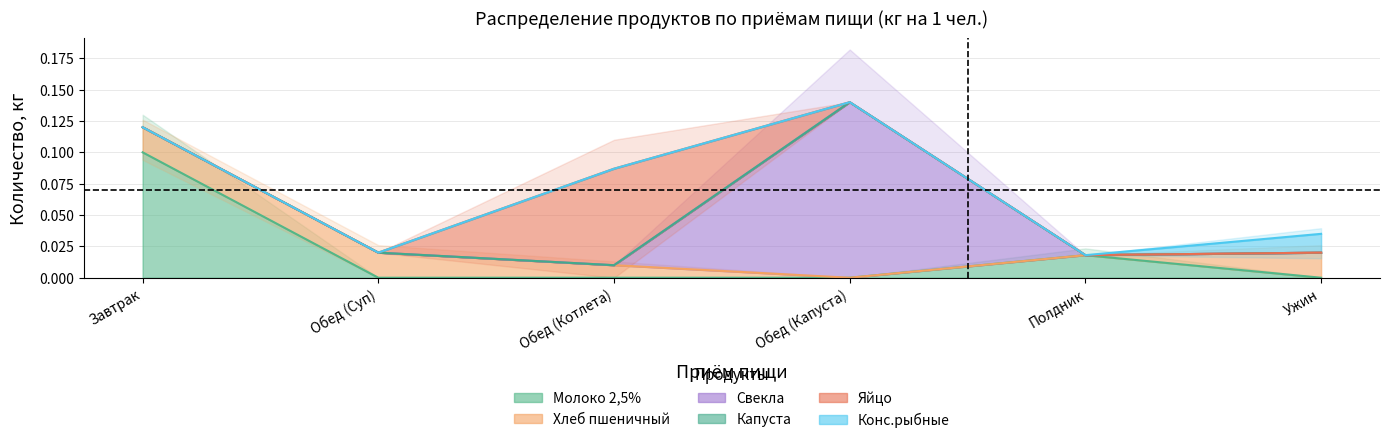

Where is Конс.рыбные nearest to the value 0?

Полдник